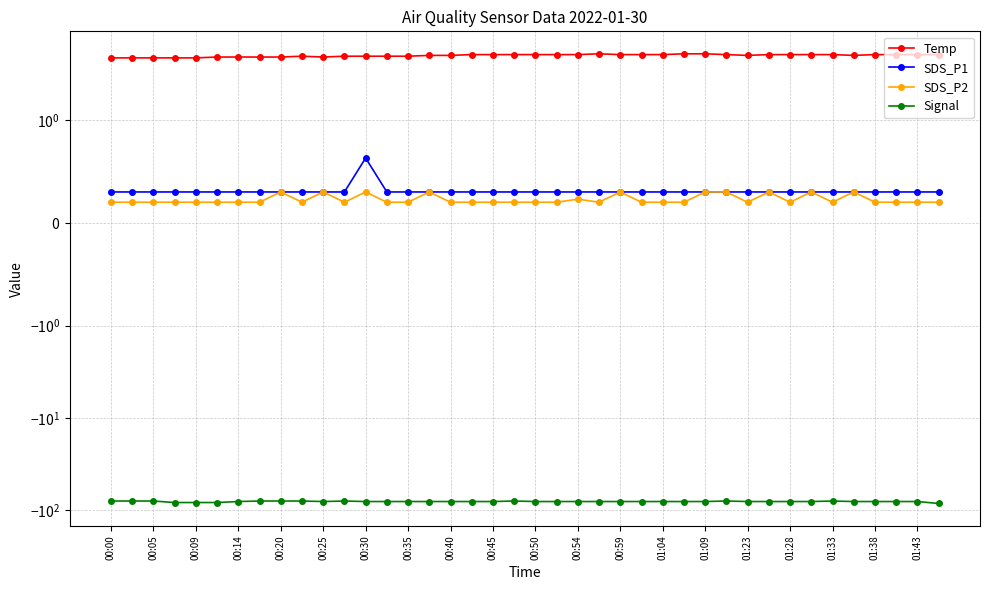

What is the average value of the Signal series?

-80.0